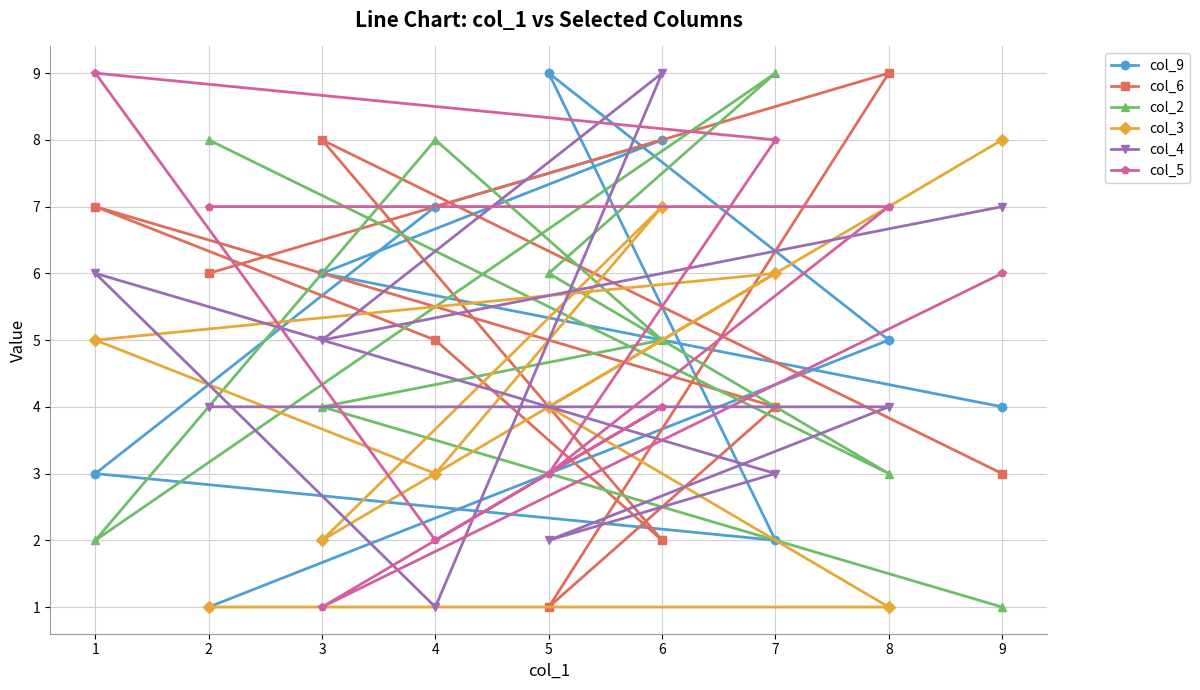

Which series has the largest total across all categories?

col_5